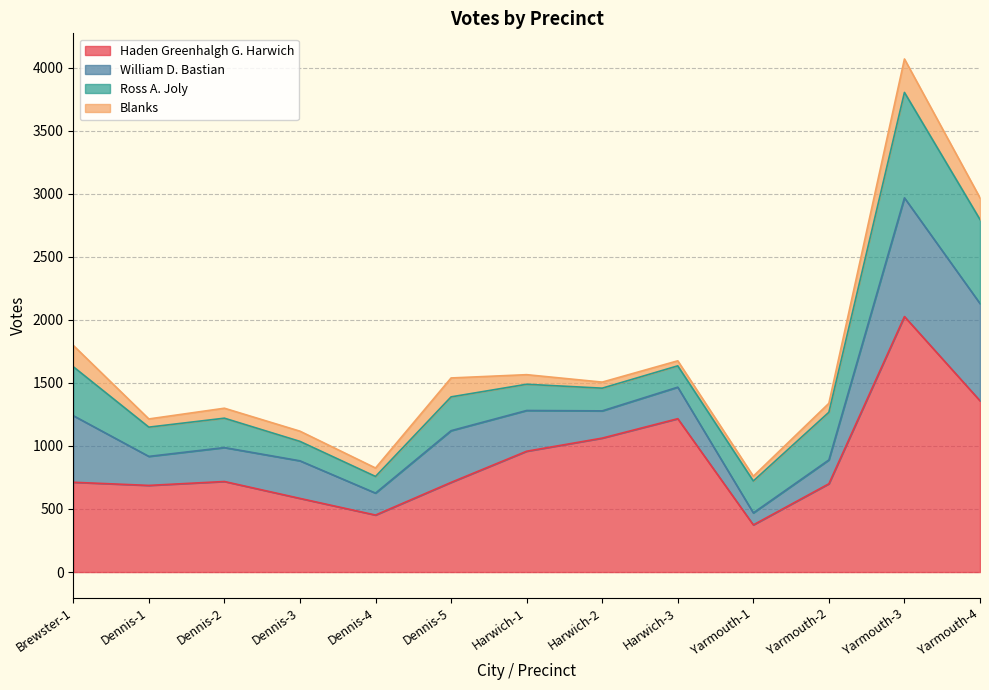

Count the number of categories in the chart.

13